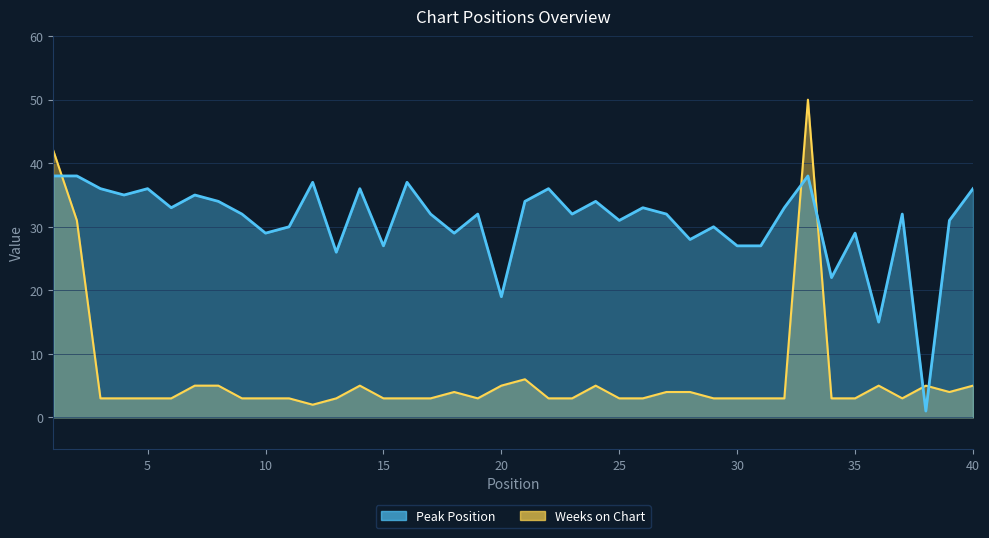

Is the value of Weeks on Chart at 22 greater than the value of Peak Position at 22?

No